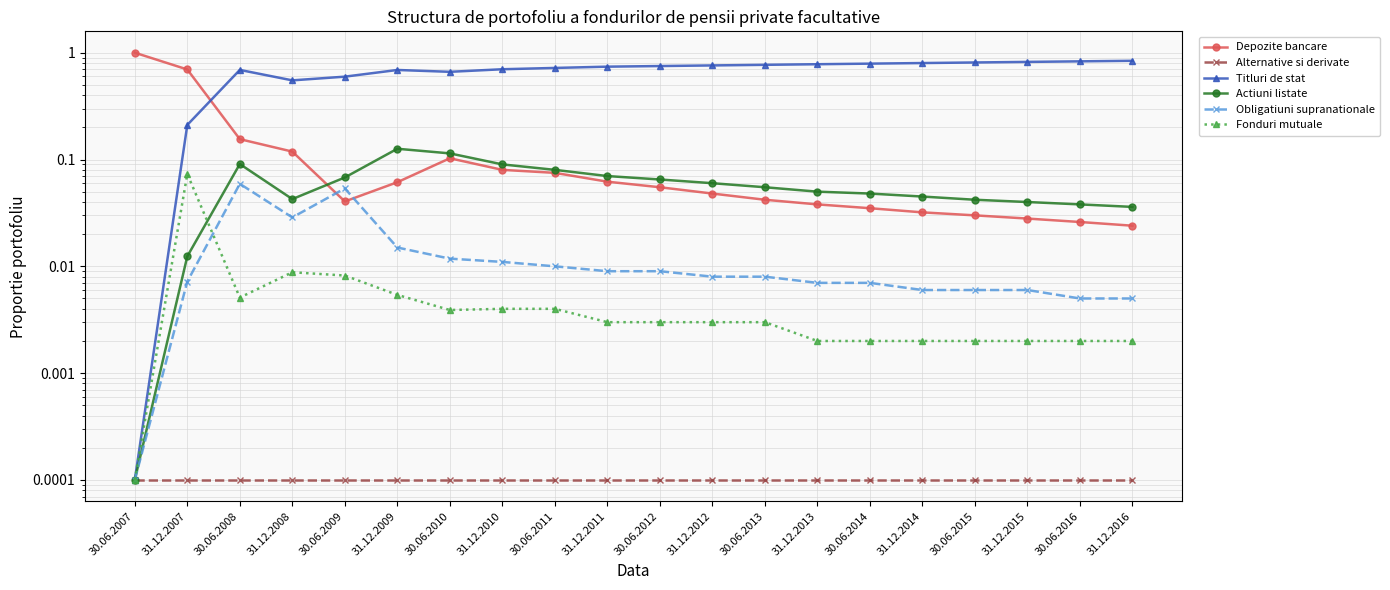

Reading left to right, what are all the values shown in this chart?

Depozite bancare: 1.0	0.7	0.2	0.1	0.0	0.1	0.1	0.1	0.1	0.1	0.1	0.0	0.0	0.0	0.0	0.0	0.0	0.0	0.0	0.0
Alternative si derivate: 0.0	0.0	0.0	0.0	0.0	0.0	0.0	0.0	0.0	0.0	0.0	0.0	0.0	0.0	0.0	0.0	0.0	0.0	0.0	0.0
Titluri de stat: 0.0	0.2	0.7	0.6	0.6	0.7	0.7	0.7	0.7	0.7	0.8	0.8	0.8	0.8	0.8	0.8	0.8	0.8	0.8	0.8
Actiuni listate: 0.0	0.0	0.1	0.0	0.1	0.1	0.1	0.1	0.1	0.1	0.1	0.1	0.1	0.1	0.0	0.0	0.0	0.0	0.0	0.0
Obligatiuni supranationale: 0.0	0.0	0.1	0.0	0.1	0.0	0.0	0.0	0.0	0.0	0.0	0.0	0.0	0.0	0.0	0.0	0.0	0.0	0.0	0.0
Fonduri mutuale: 0.0	0.1	0.0	0.0	0.0	0.0	0.0	0.0	0.0	0.0	0.0	0.0	0.0	0.0	0.0	0.0	0.0	0.0	0.0	0.0